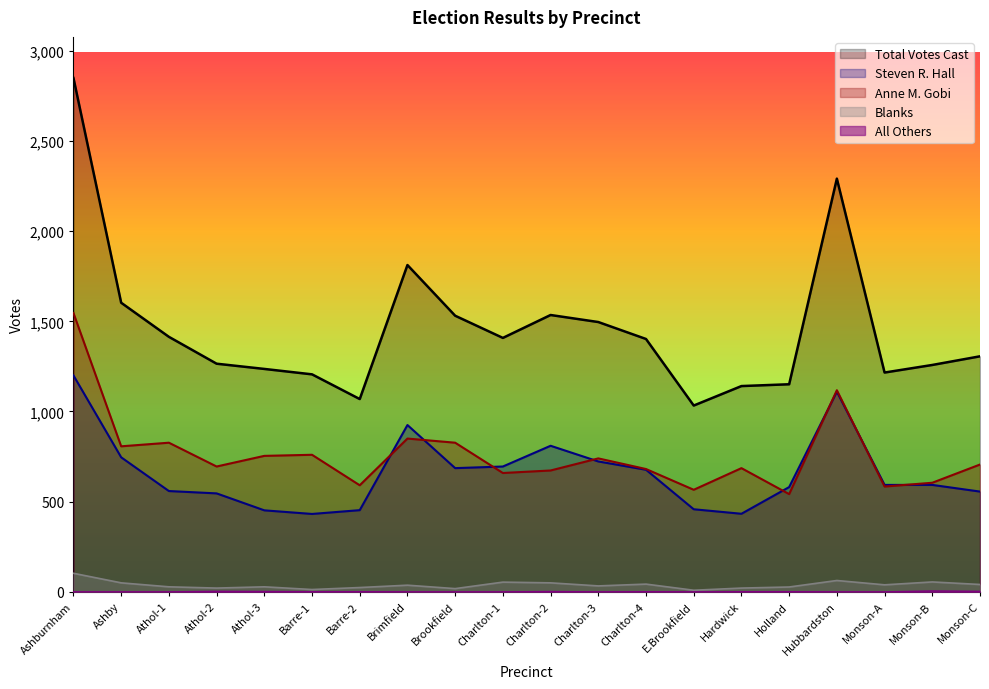

In others, how many points are higher than both neighbors (excluding endpoints)?

4